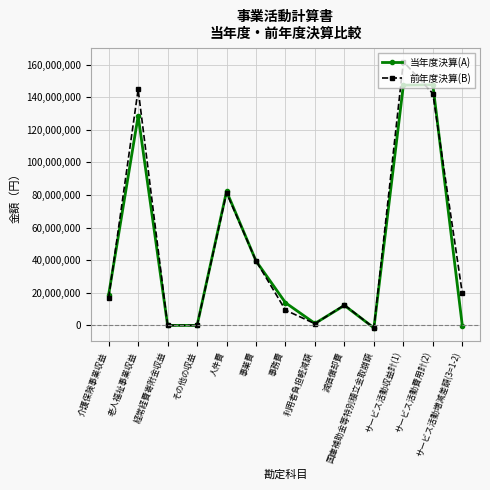

Which series has the largest range (max minus min)?

前年度決算(B)